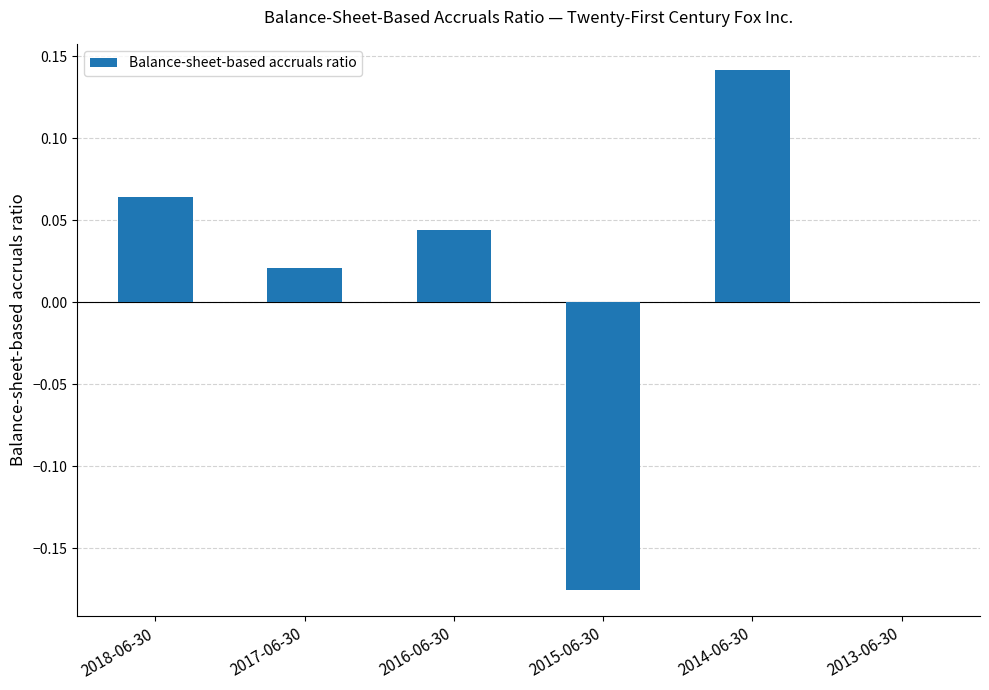

The value at 2016-06-30 is 0.0. True or false?

True